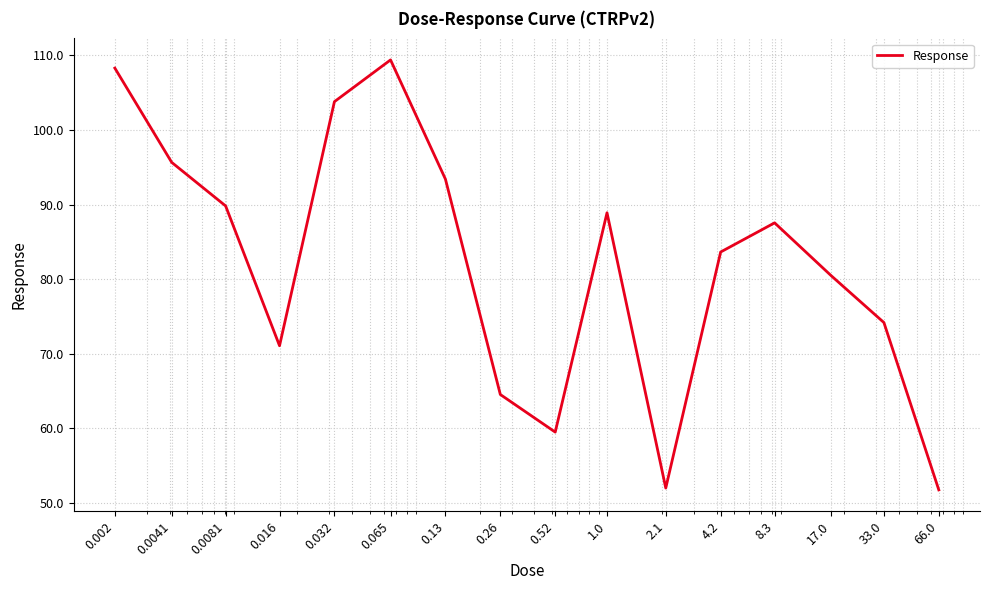

What is the difference between the maximum and minimum values?

57.7